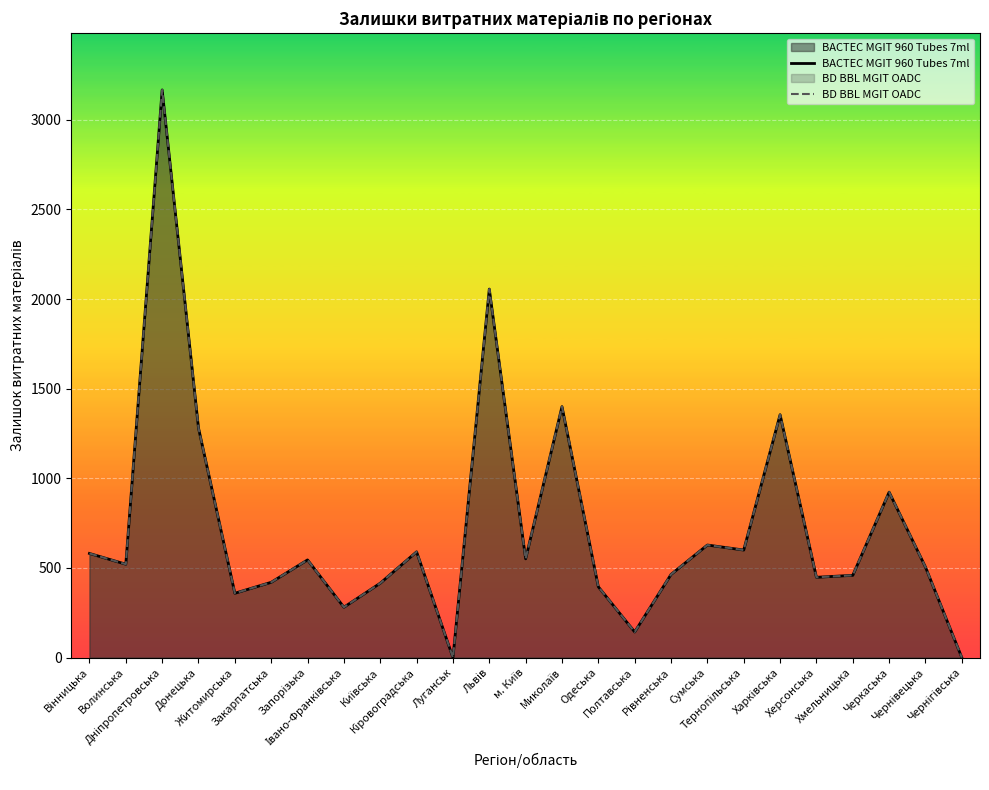

What is the difference between the second highest and minimum values in the BD BBL MGIT OADC series?

2056